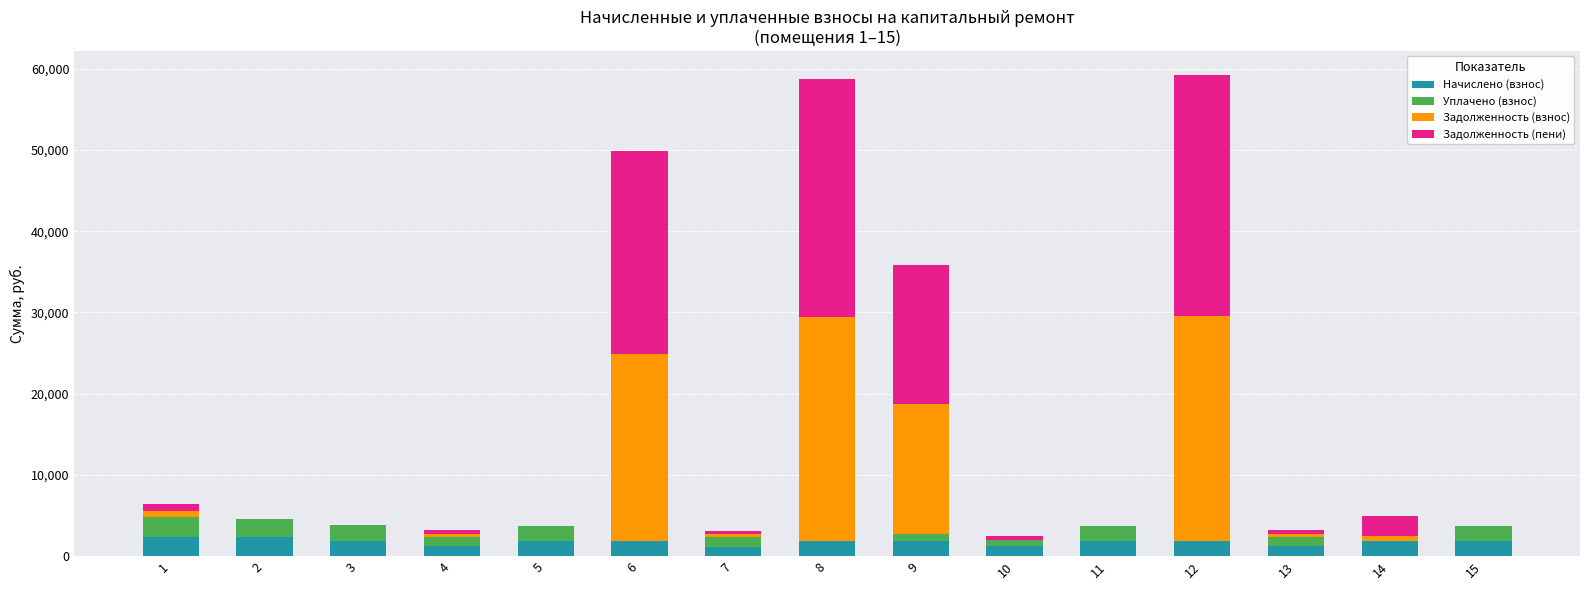

Are the bars horizontal?

No